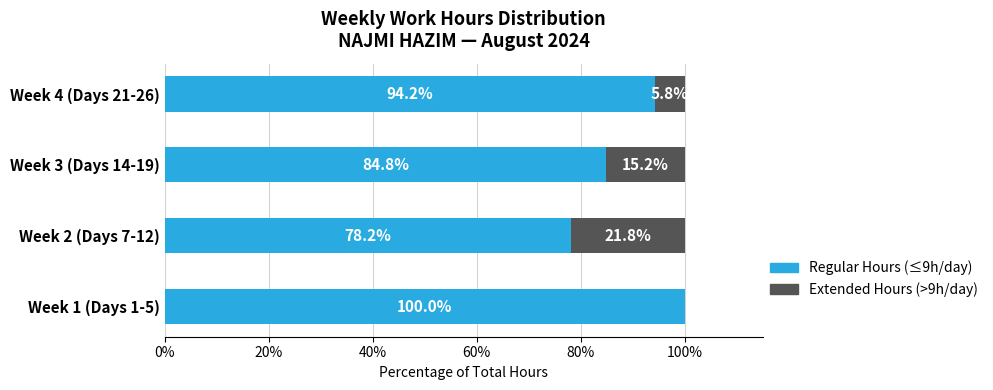

What is the maximum value for Regular Hours (≤9h/day)?

100.0